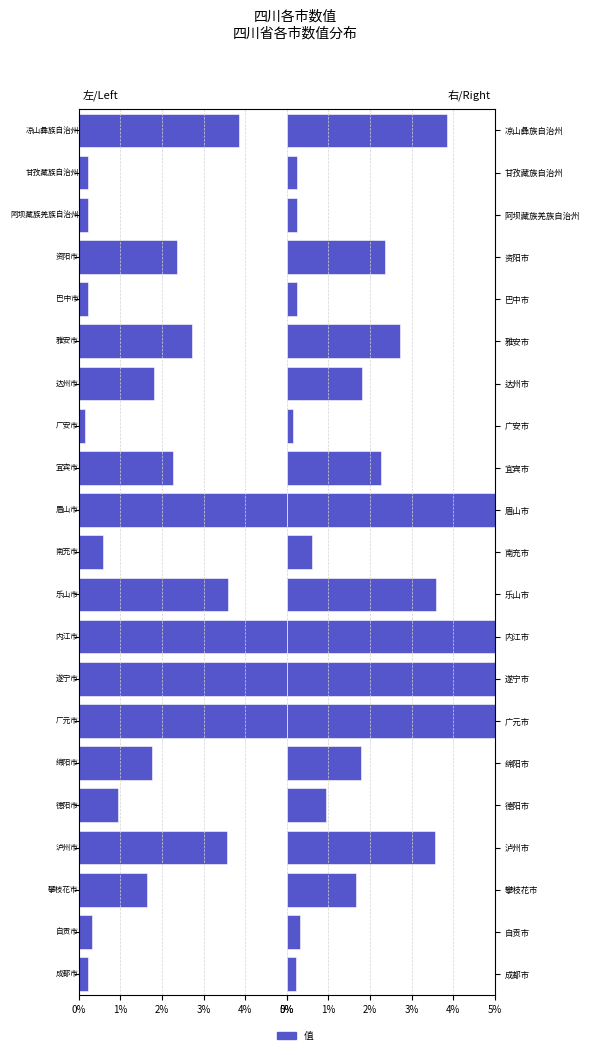

Is the value of 值(左) at 巴中市 greater than the value of 值(右) at 绵阳市?

No